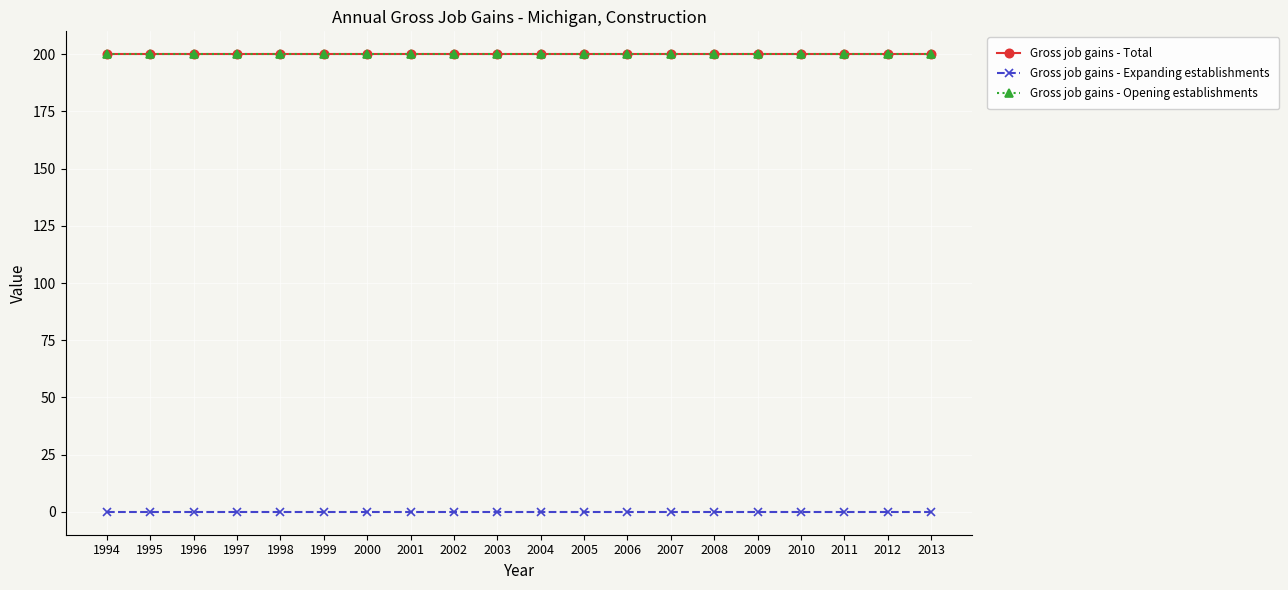

What is the difference between the highest and lowest values at 2010?

200